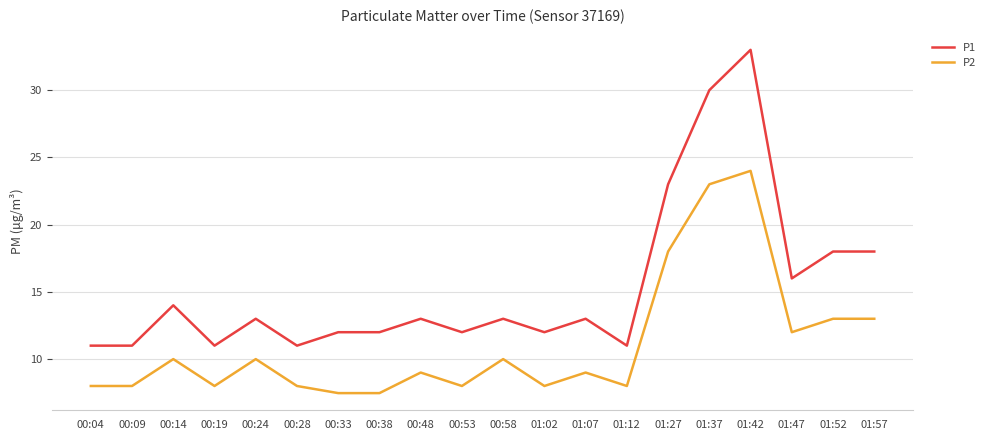

Which series has the largest total across all categories?

P1